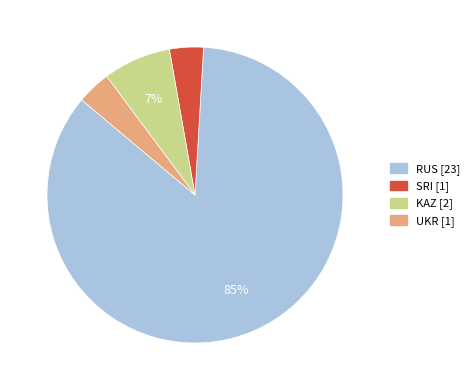

To the nearest percent, what portion does SRI represent?

4%